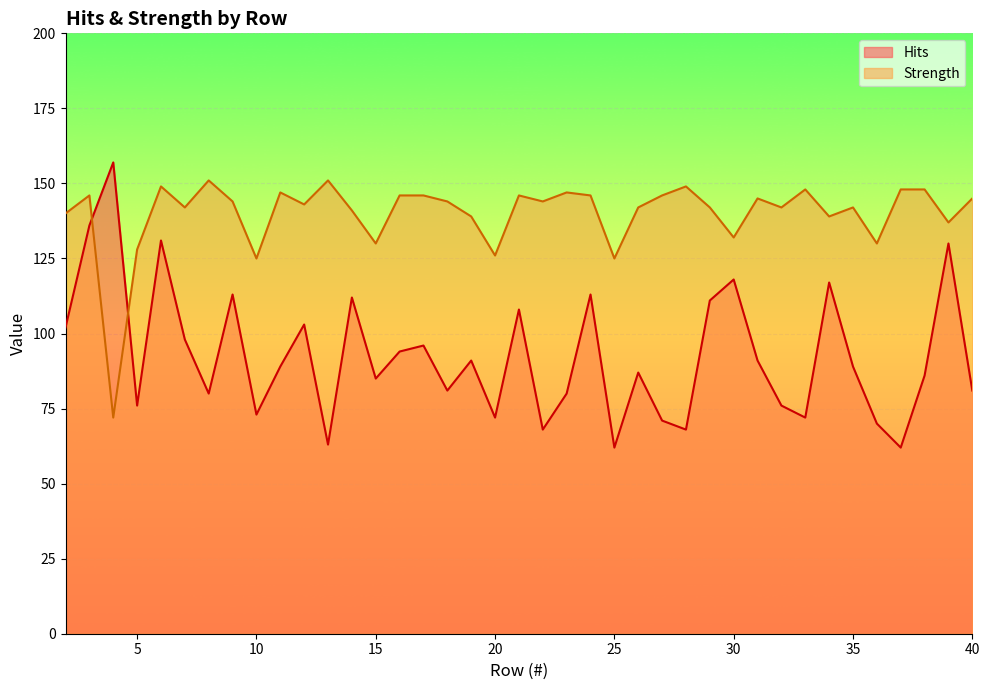

Does the chart display data point markers on the line(s)?

No